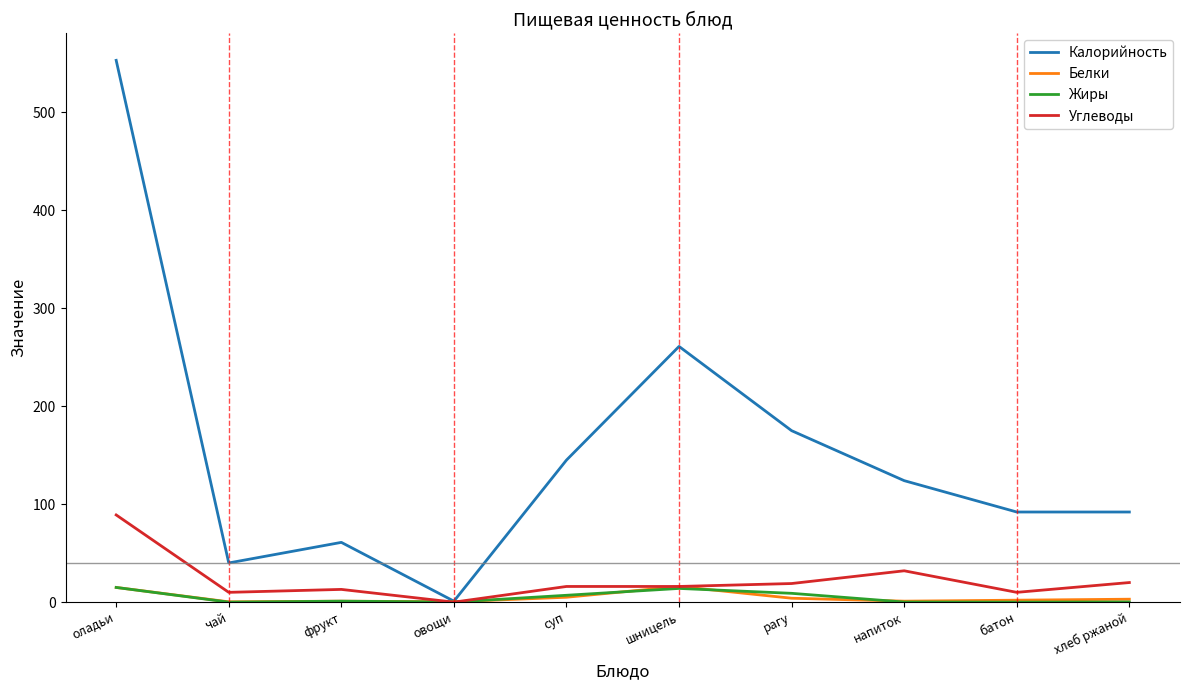

What is the sum of all Белки values?

47.7